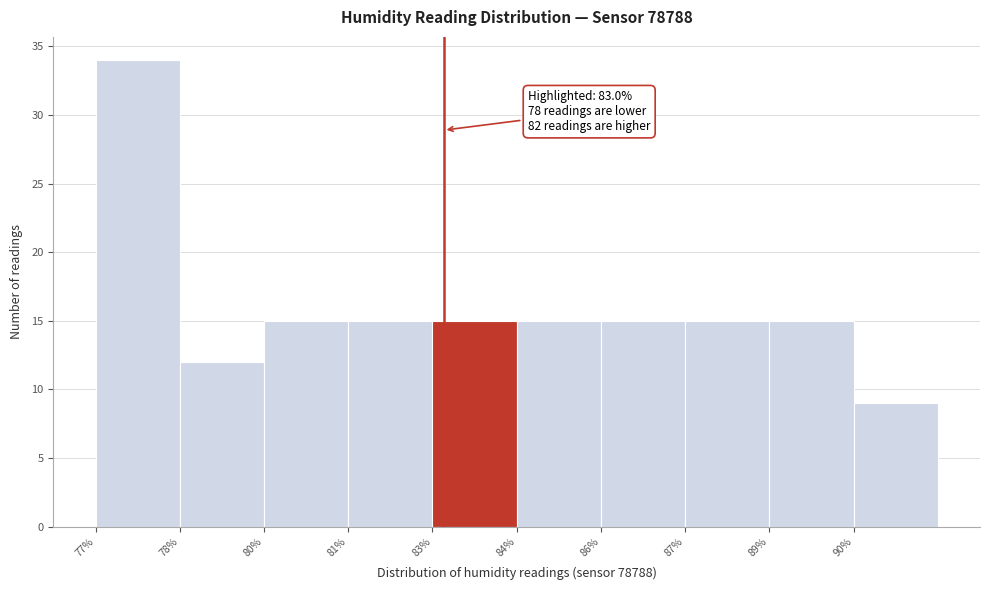

Reading right to left, list all the values displayed in this chart.

9	15	15	15	15	15	15	15	12	34